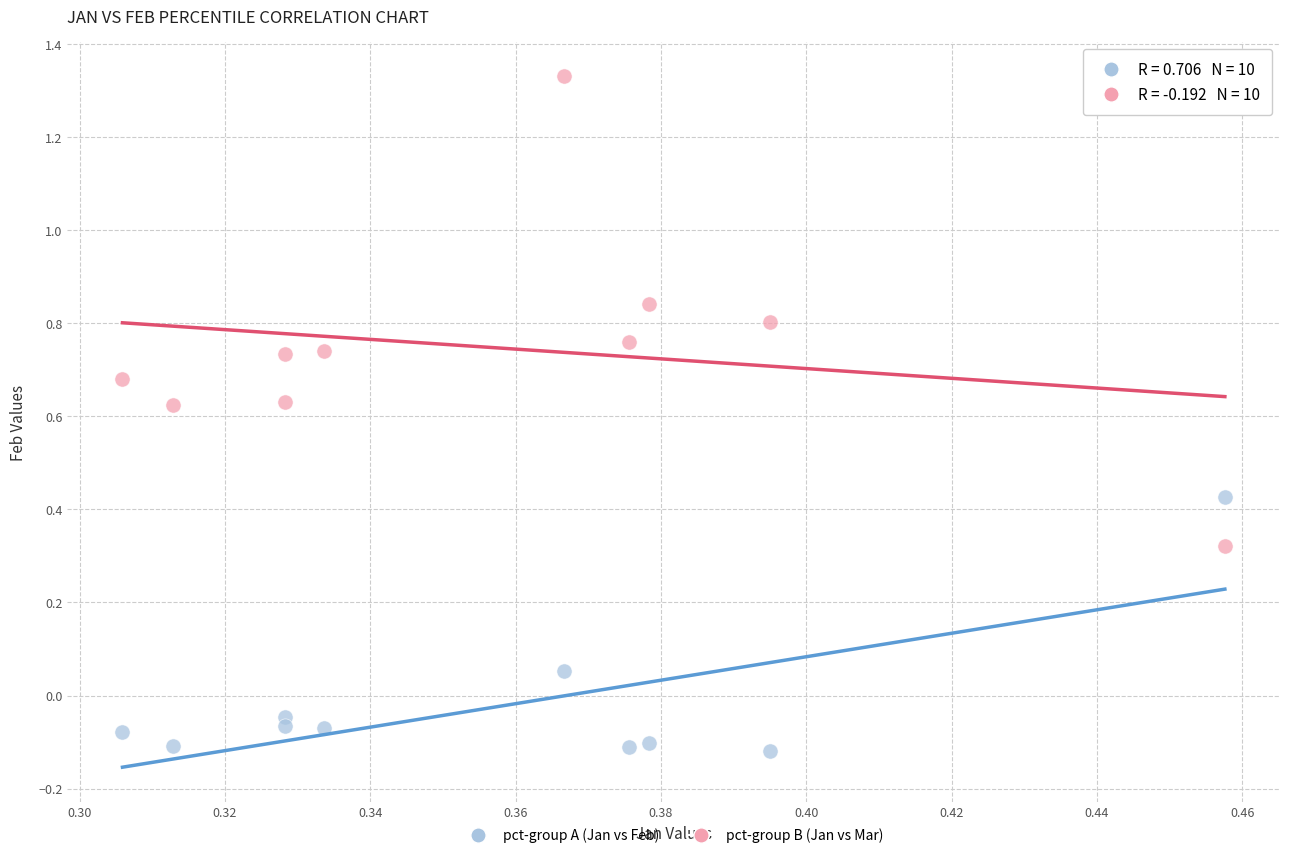

Which series contains the highest Y value?

pct-group B (Jan vs Mar)